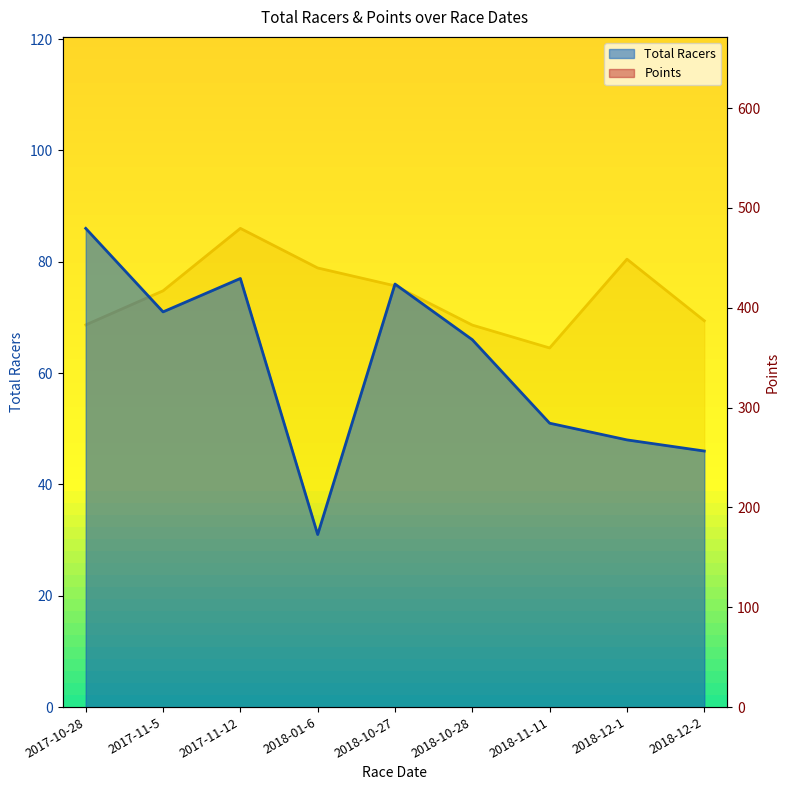

List the series in order of their peak value, highest first.

Points, Total Racers